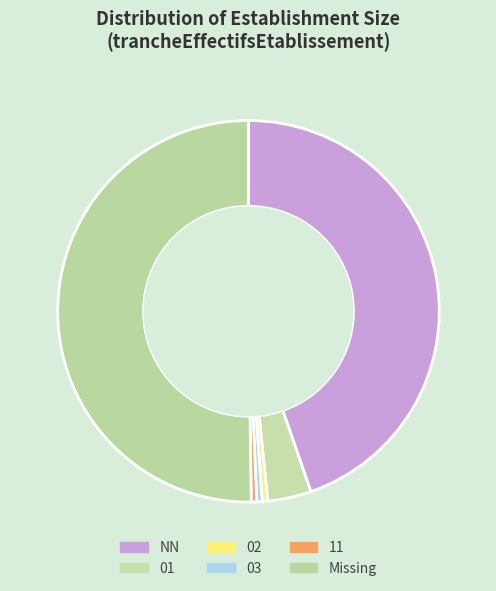

Which slice is the smallest?

02